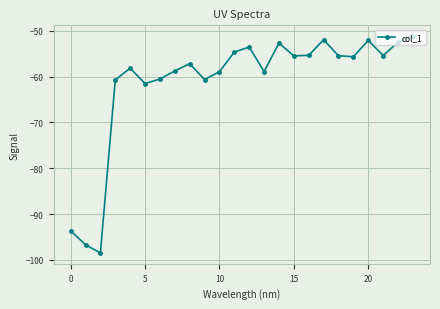

True or false: the data has more than 0 interior local peaks.

True